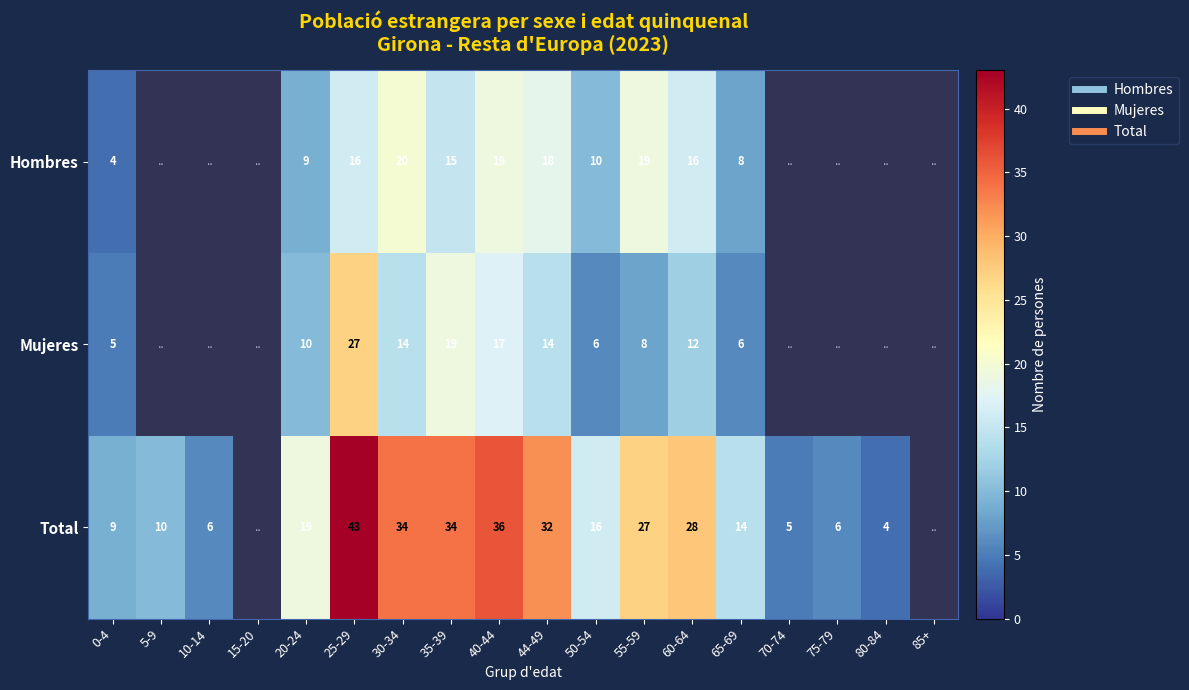

At which label does Hombres reach its minimum?

0-4